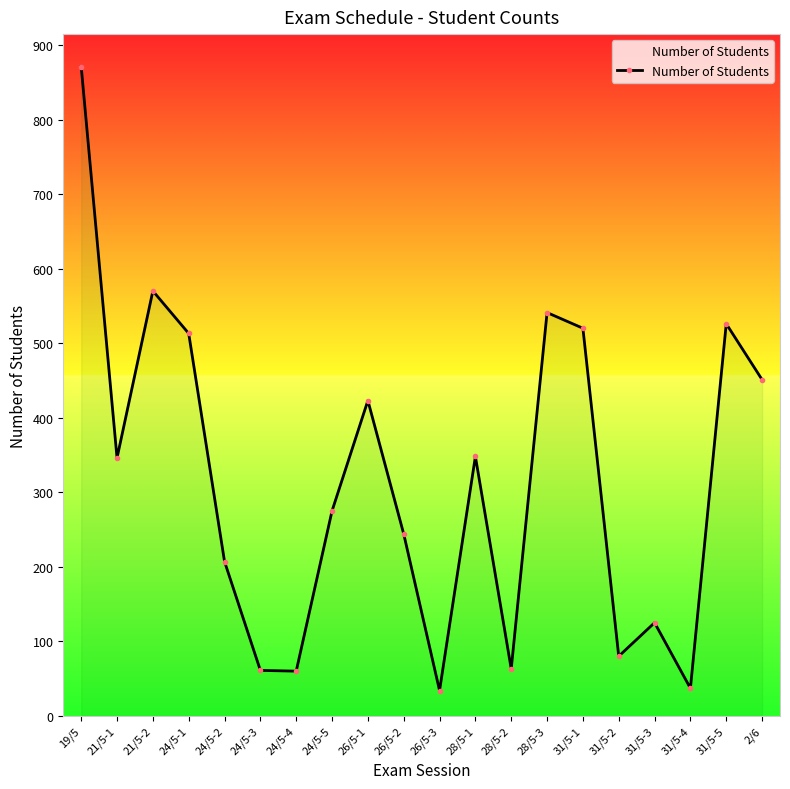

At which label does the data first exceed 346?

19/5